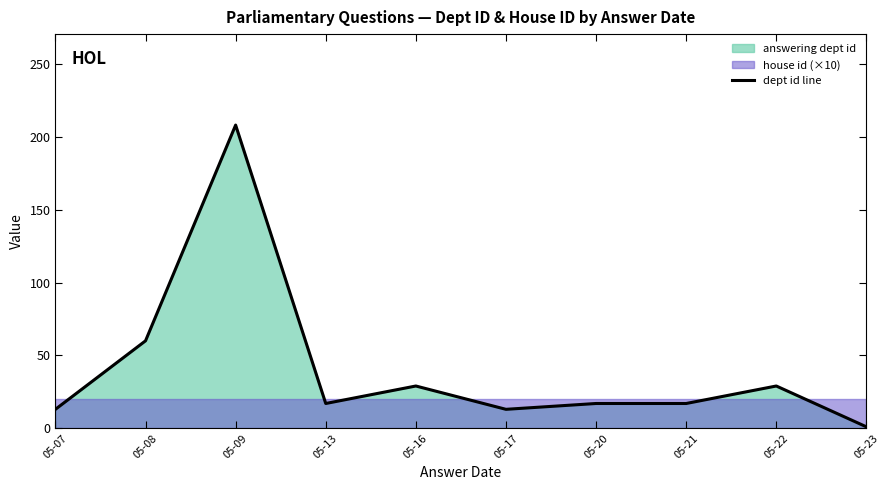

At which label is the value closest to 104?

05-08